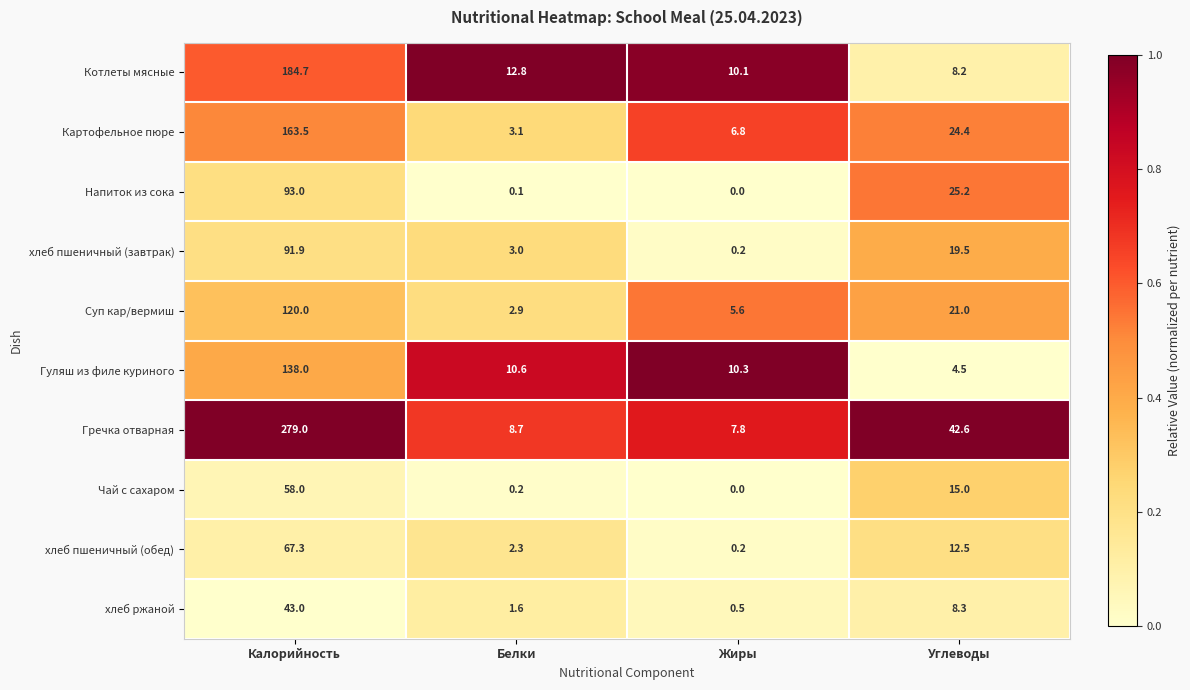

What is the spread (max minus min) of values at Калорийность?

236.0